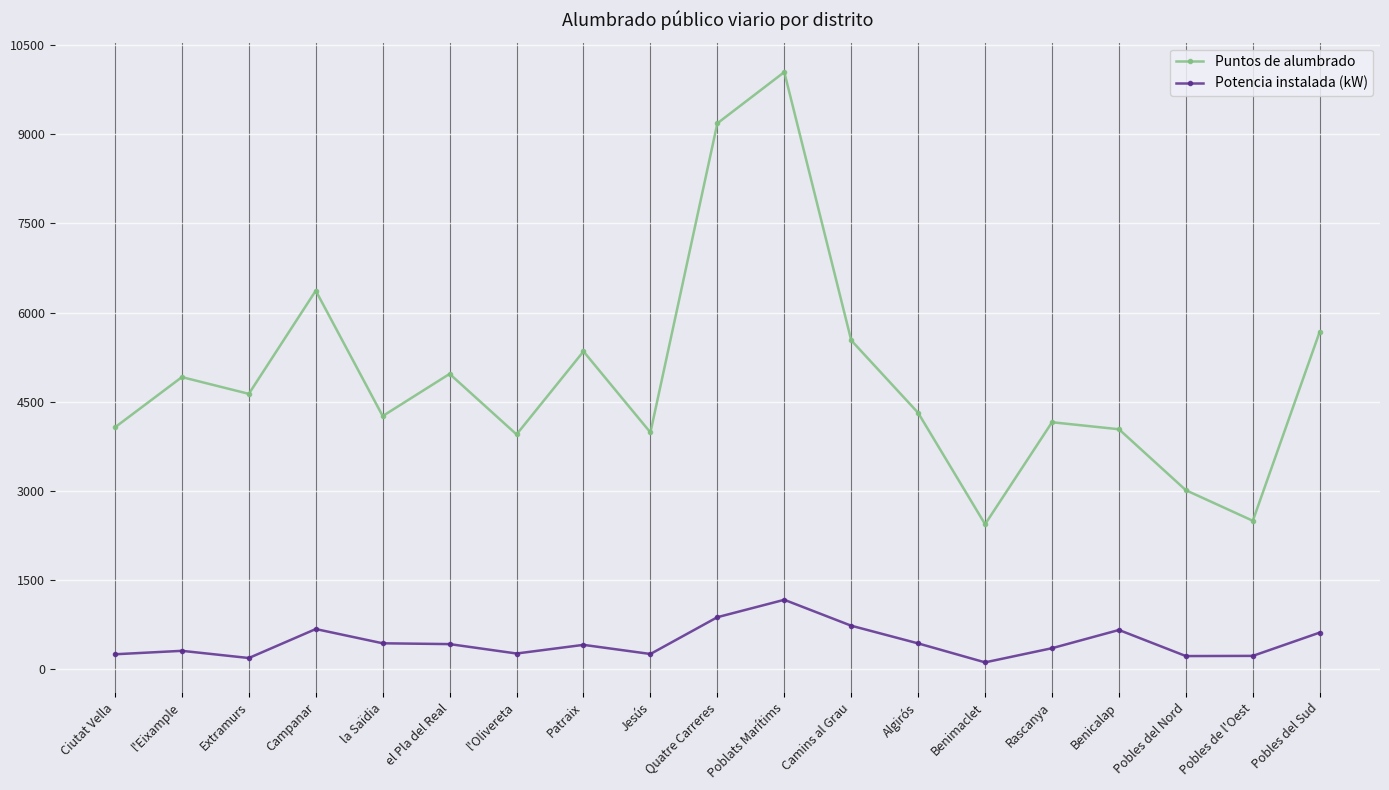

The value of Potencia instalada (kW) at Benimaclet is 119.7. True or false?

True